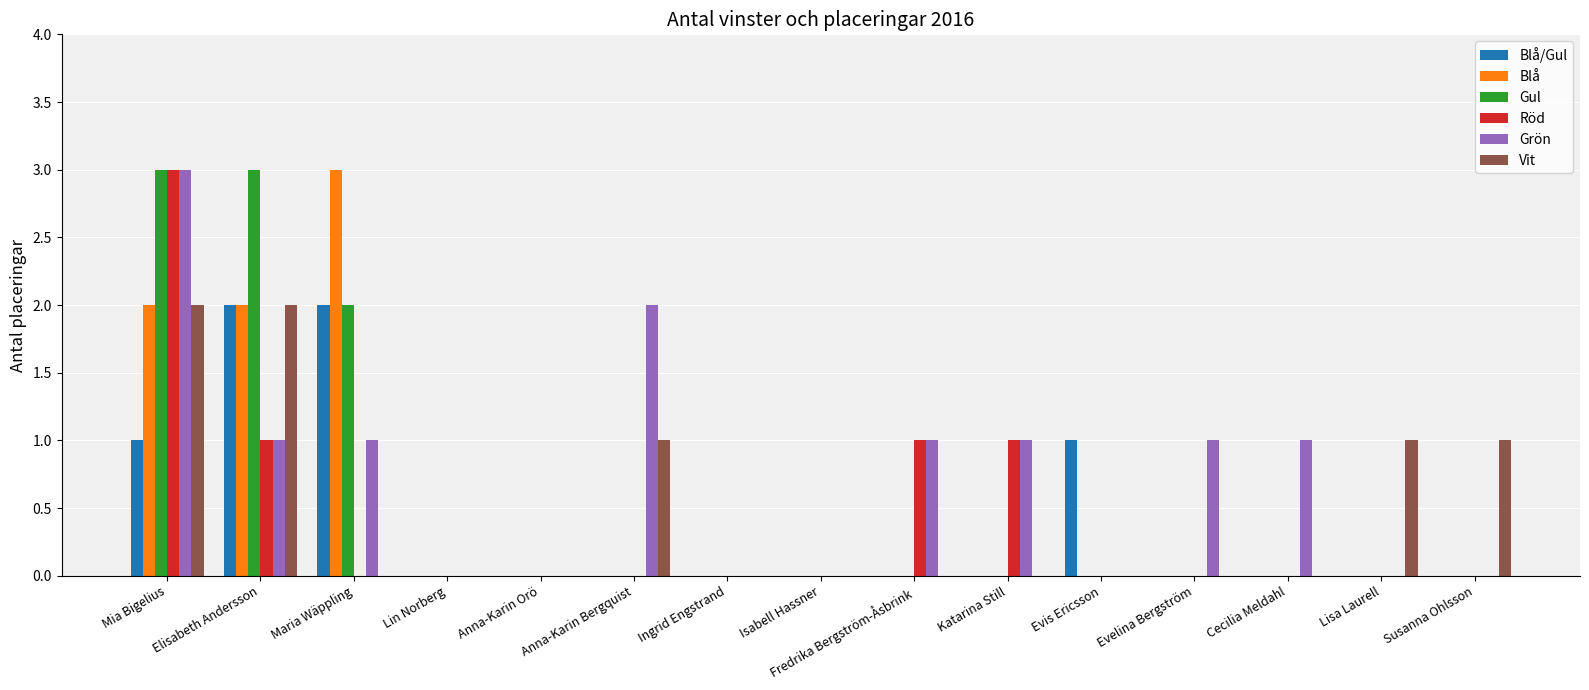

Is the value of Blå at Lisa Laurell greater than the value of Grön at Elisabeth Andersson?

No